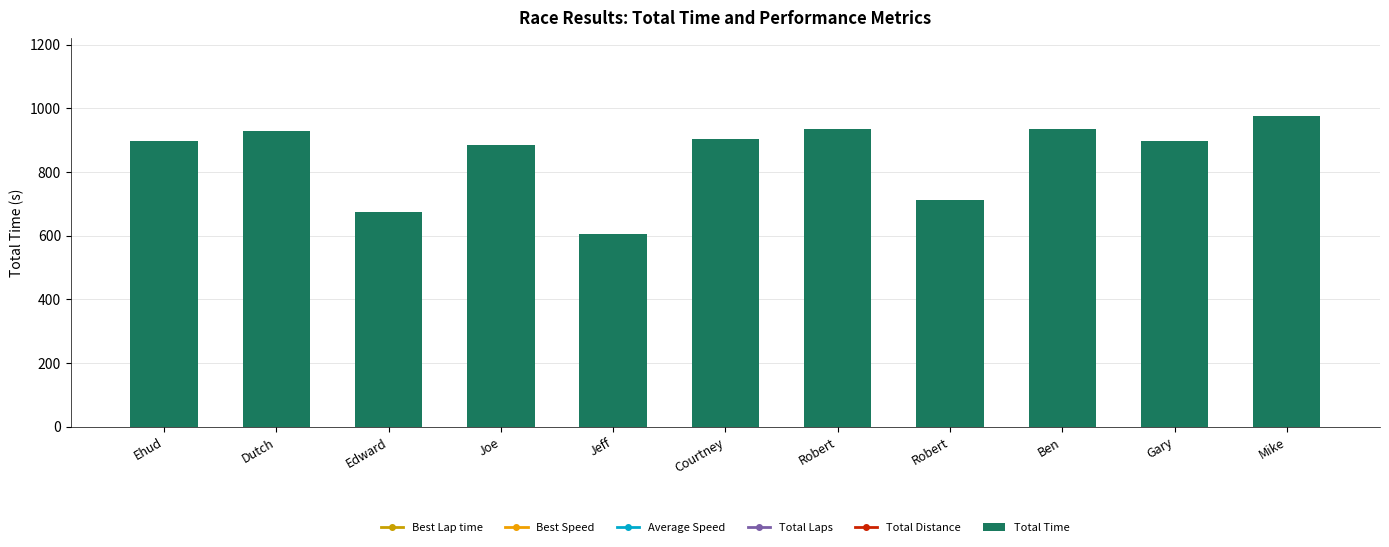

What is the value of the Best Speed bar at the 6th from the left?

8467.3